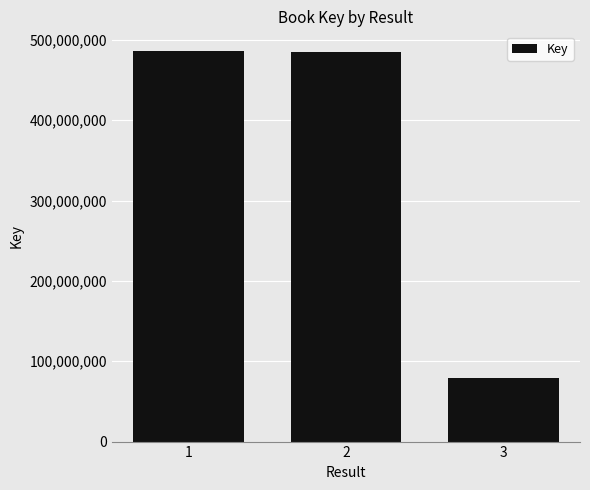

What is the minimum value shown in the chart?

79393473